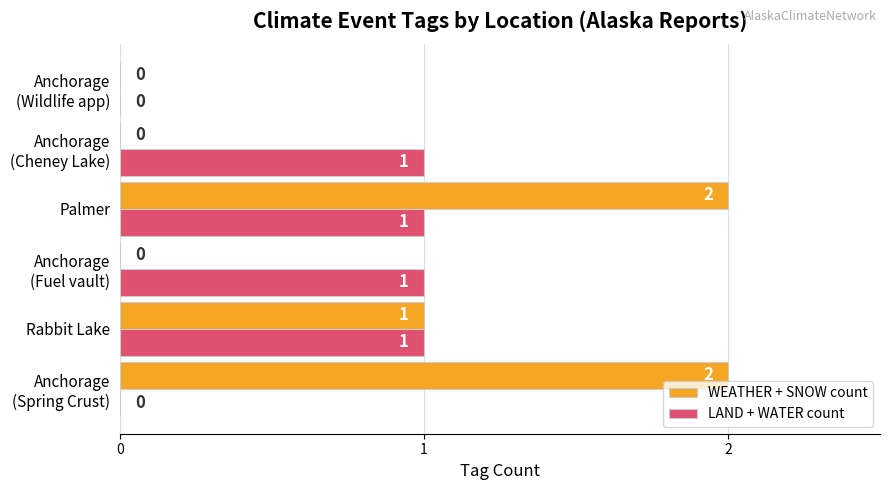

What is the maximum value for LAND + WATER count?

1